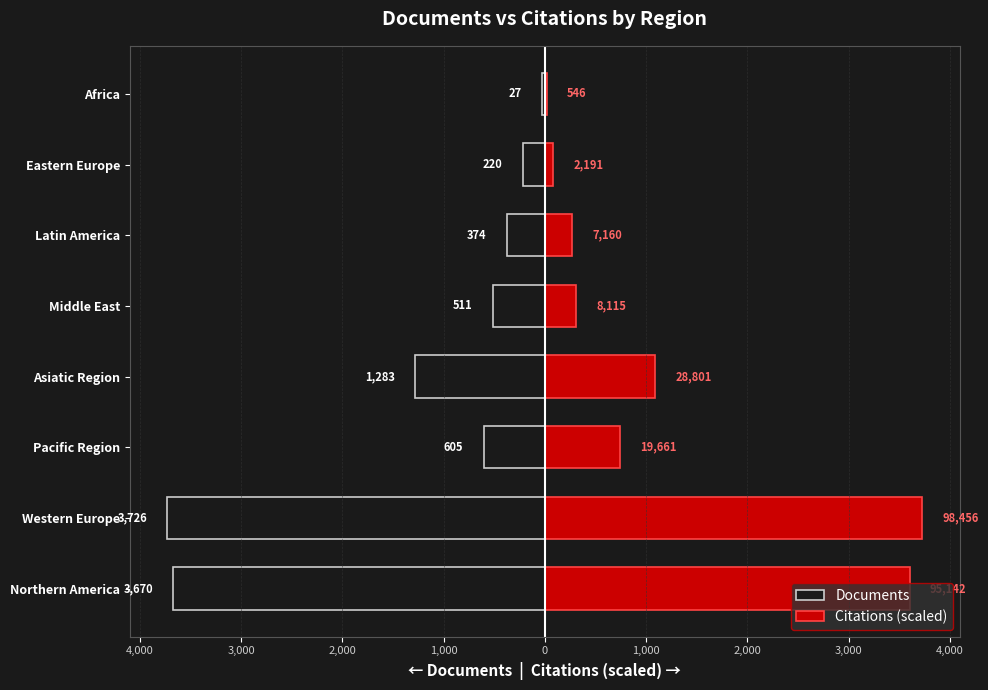

Reading right to left, extract all data points from this chart.

Documents: -27.0	-220.0	-374.0	-511.0	-1283.0	-605.0	-3726.0	-3670.0
Citations (scaled): 20.7	82.9	271.0	307.1	1090.0	744.1	3726.0	3600.6